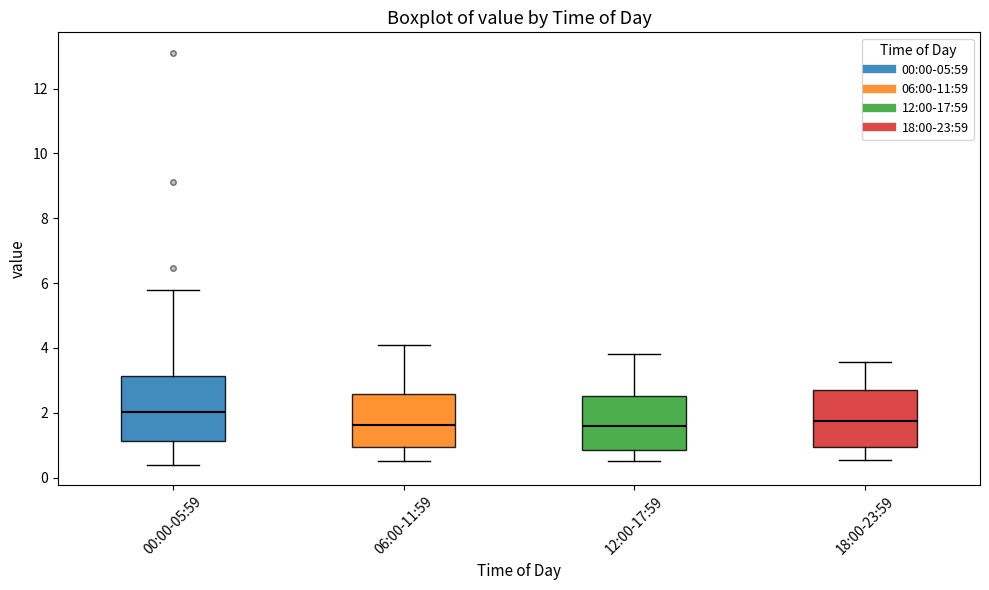

Where does the upper whisker of the box for 06:00-11:59 end on the y-axis? The values are not printed on the chart, so give them approximately, as read against the axis.

4.2